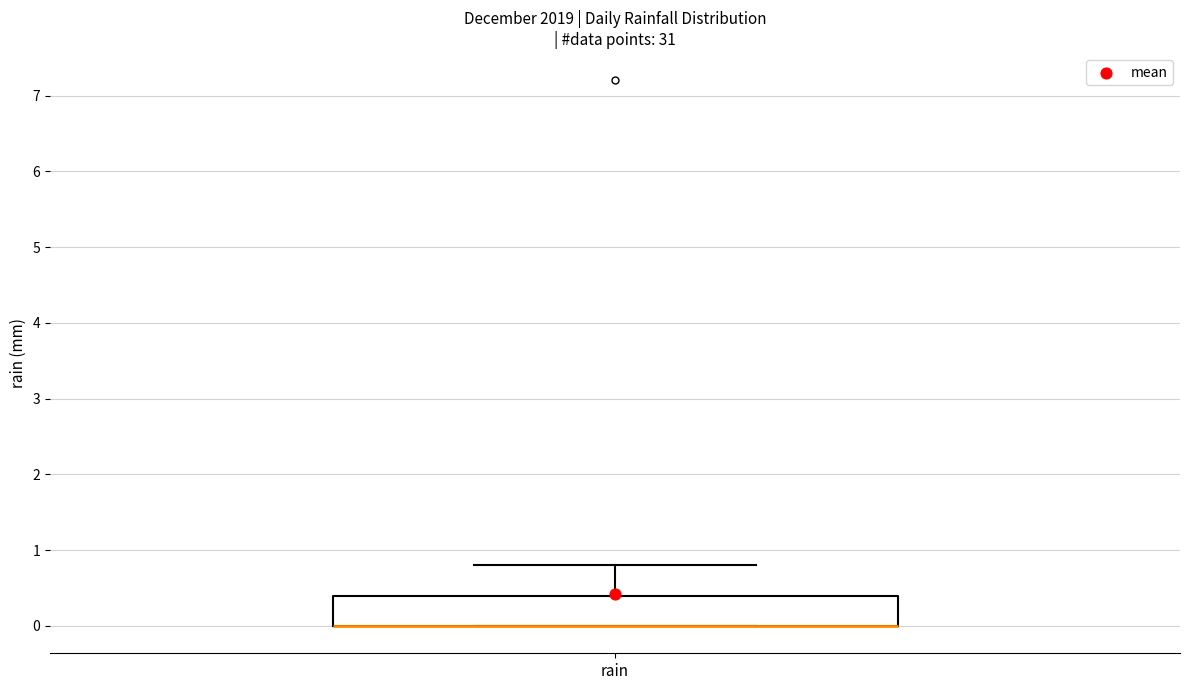

Read this box plot against the y-axis: the position of the median line, the range covered by the box, and the ends of both whiskers. The values are not printed on the chart, so give them approximately, as read against the axis.

median 0.0 (drawn on the box's lower edge), box 0.0 to 0.4, whiskers 0.0 to 0.8